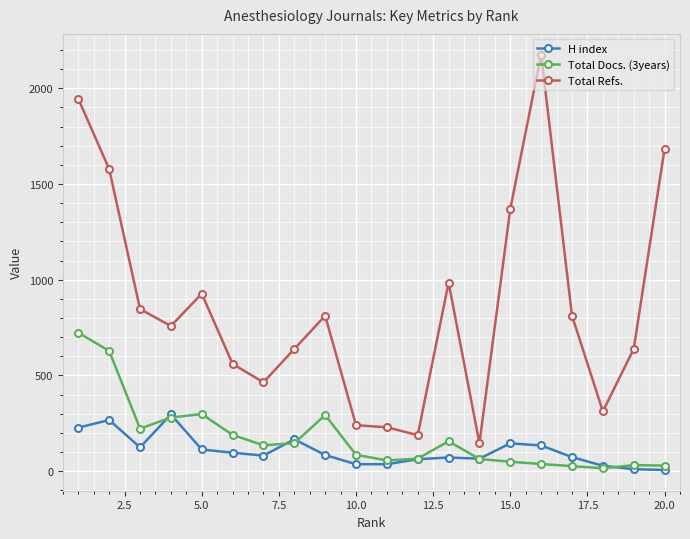

List the series in order of their peak value, lowest first.

H index, Total Docs. (3years), Total Refs.